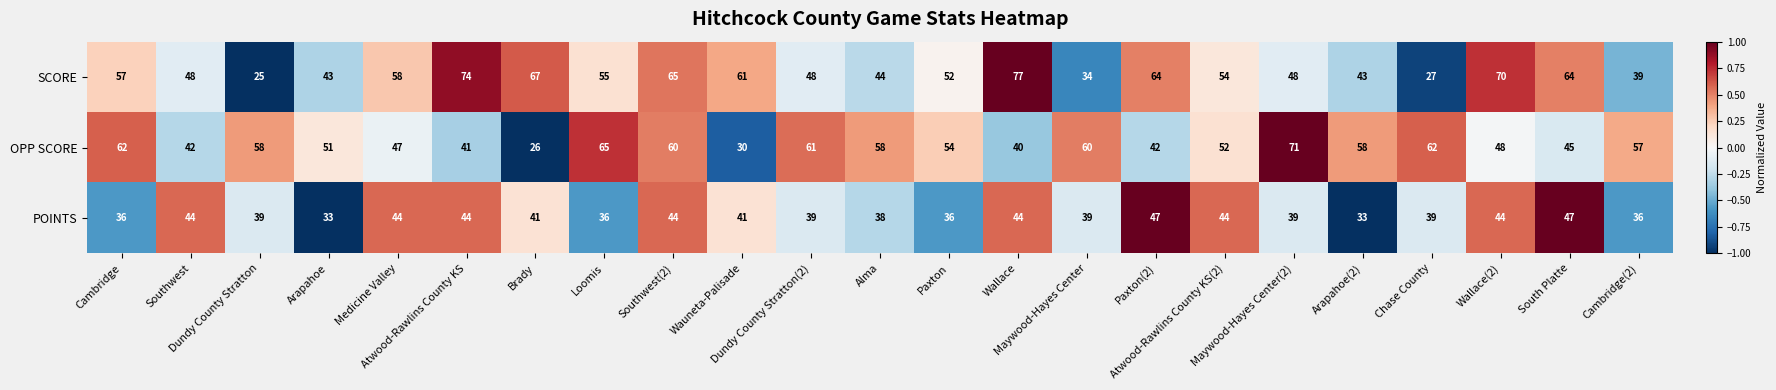

What is the difference between the maximum and minimum values in the OPP SCORE series?

45